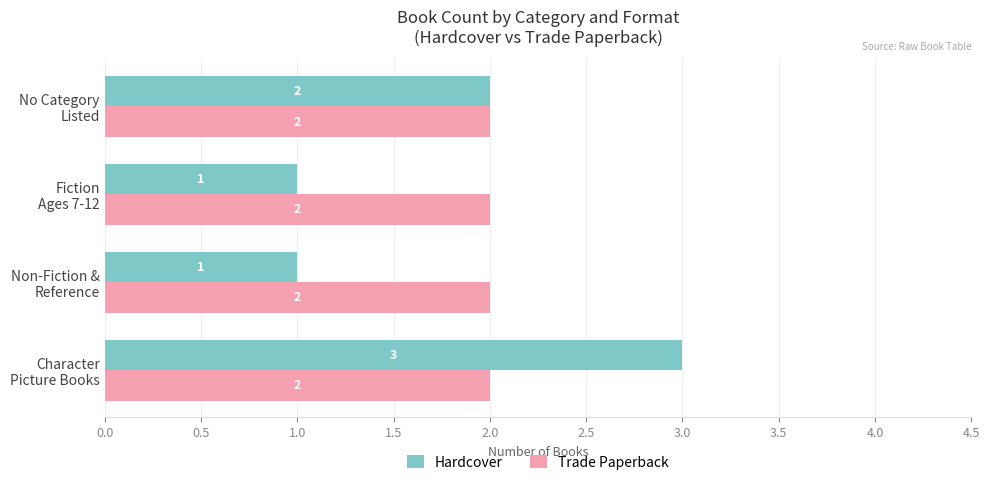

Which series has the widest spread of values?

Hardcover